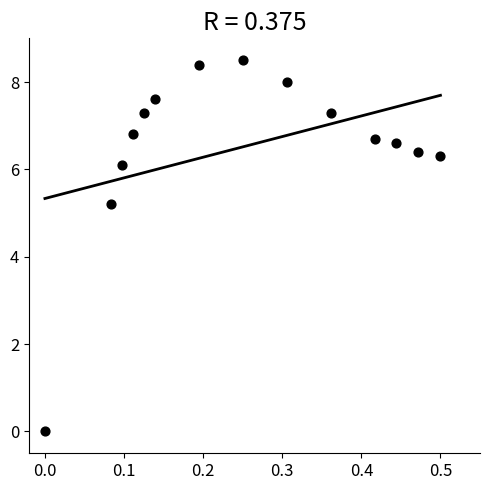

What Y value in the scatter plot is closest to 4?

5.2